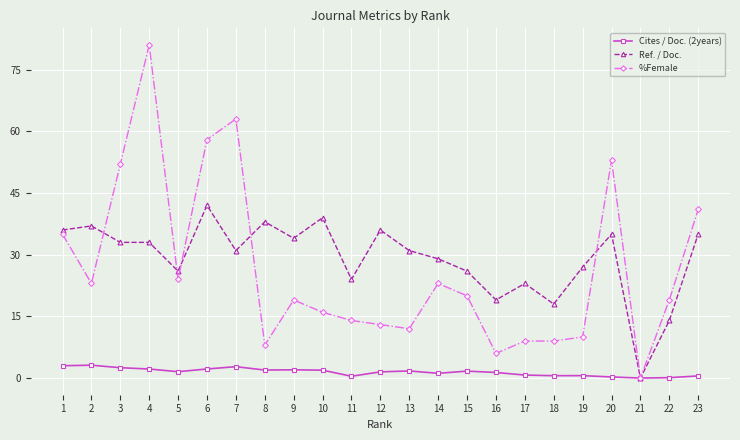

What is the value of the Cites / Doc. (2years) point at the 1st from the left?

3.0